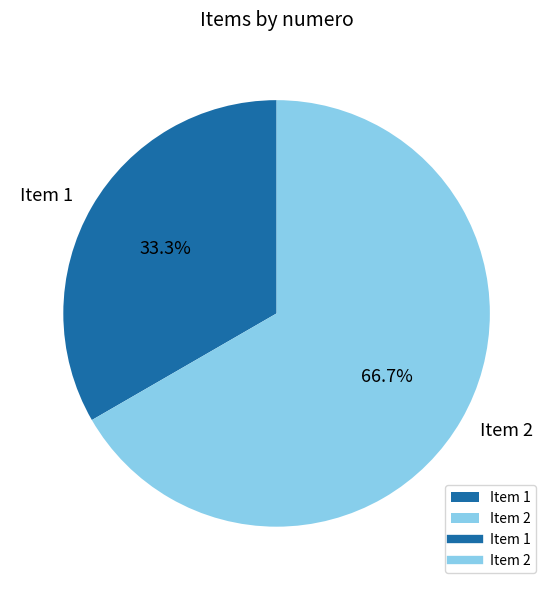

What is the largest slice in the pie chart?

Item 2